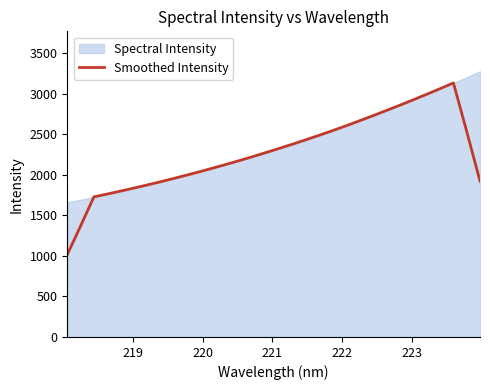

What is the maximum value shown in the chart?

3136.0